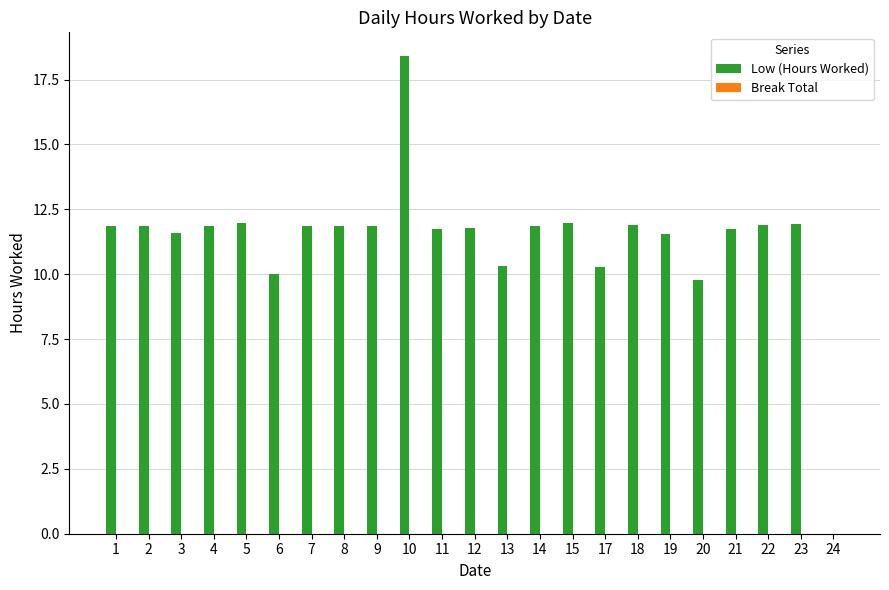

What is the sum of all values?

259.8